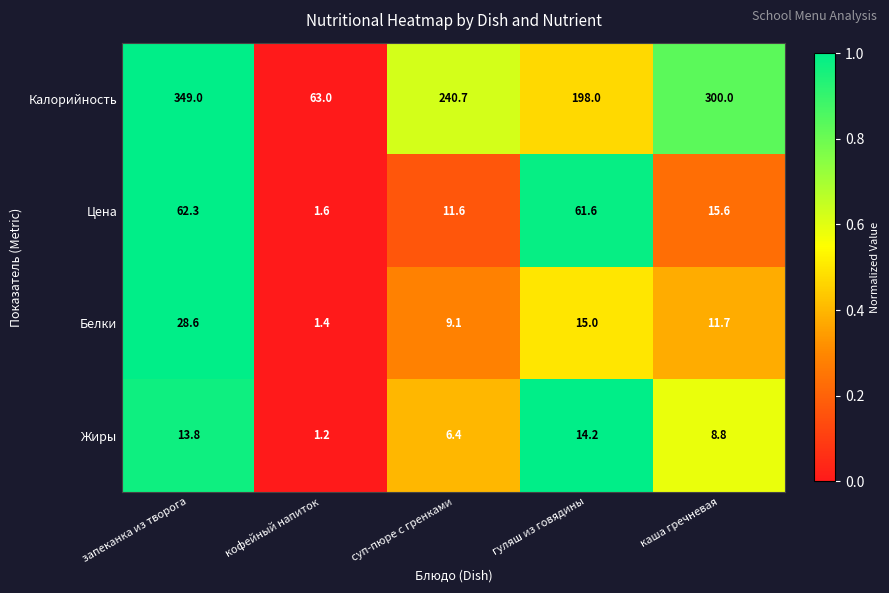

Rank the categories by Белки value from highest to lowest.

запеканка из творога, гуляш из говядины, каша гречневая, суп-пюре с гренками, кофейный напиток